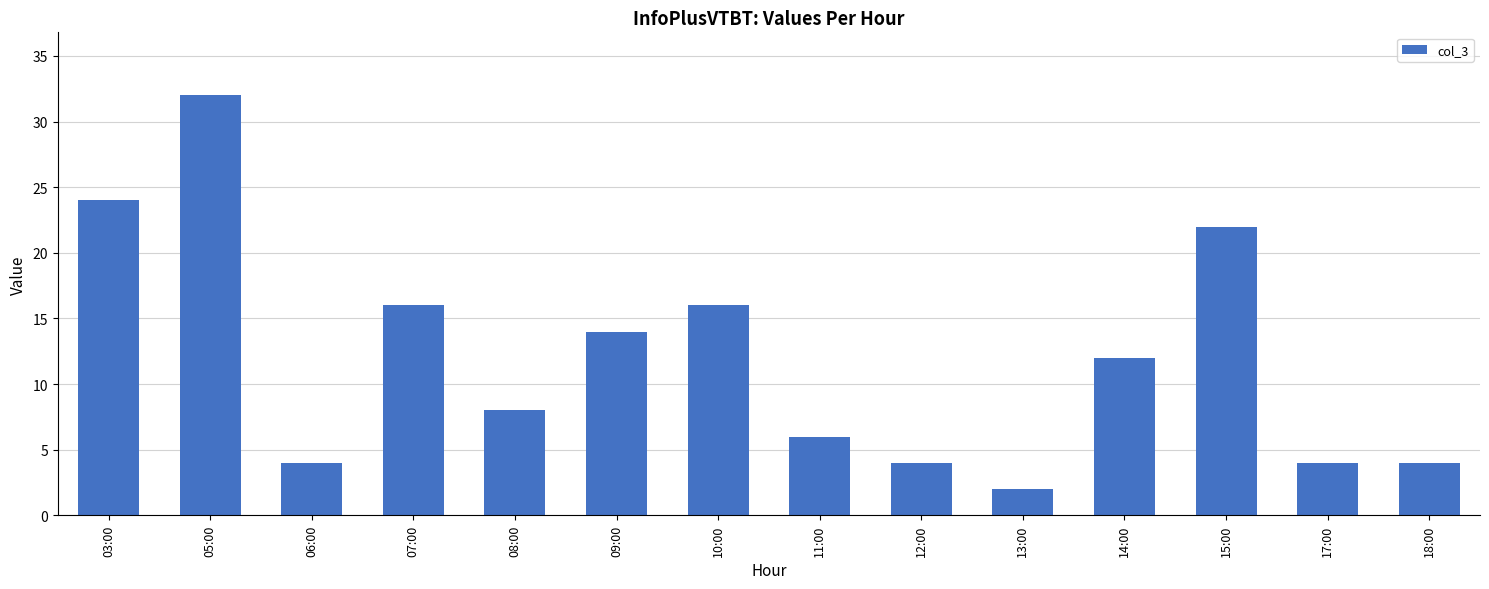

What is the sum of the values at 14:00 and 09:00?

26